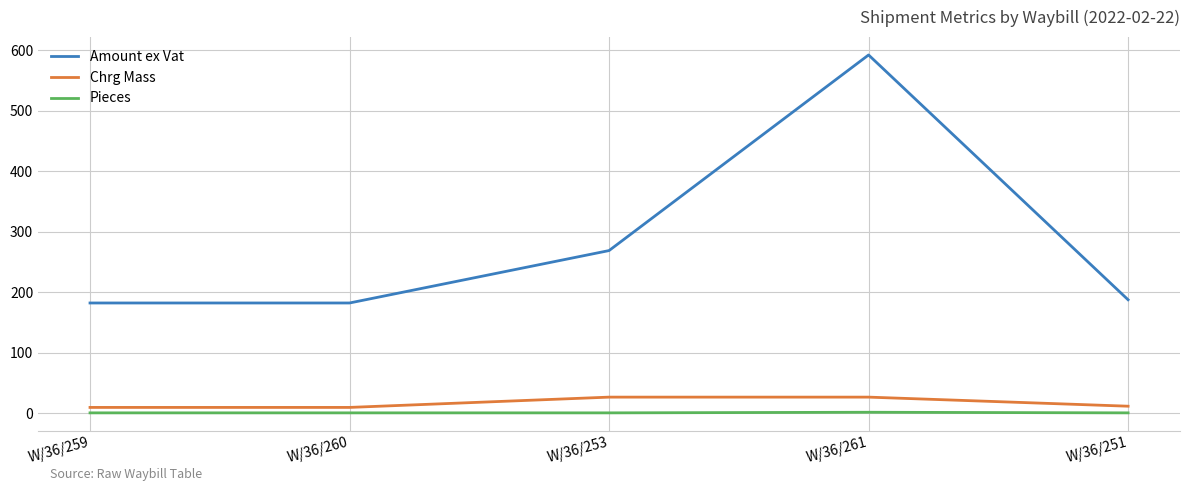

At which label does Amount ex Vat reach its peak?

W/36/261